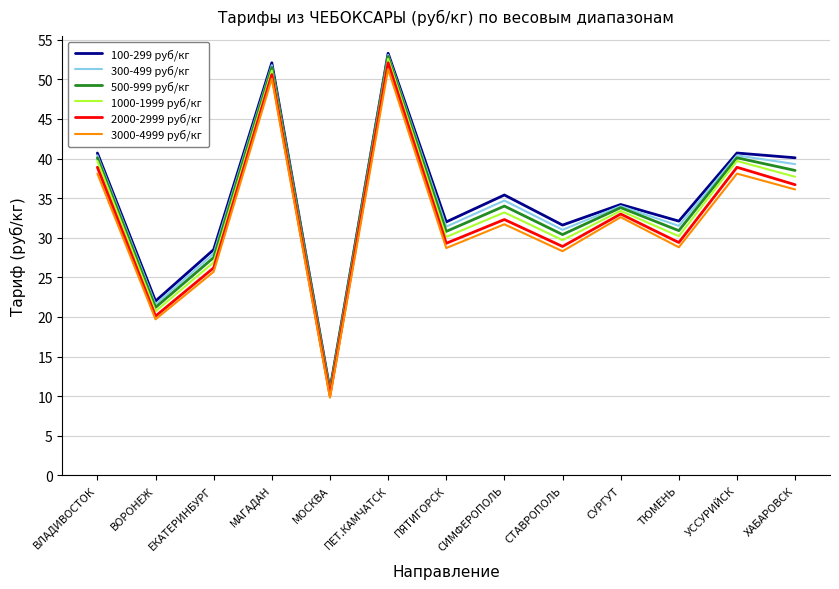

What is the difference between the maximum and minimum values in the 100-299 руб/кг series?

42.5